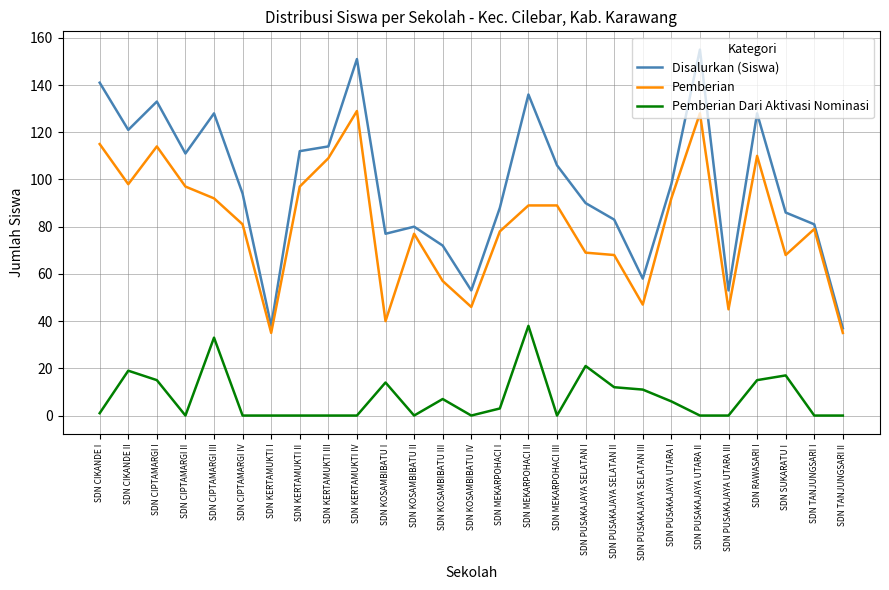

What position from the left is SDN KERTAMUKTI II?

8